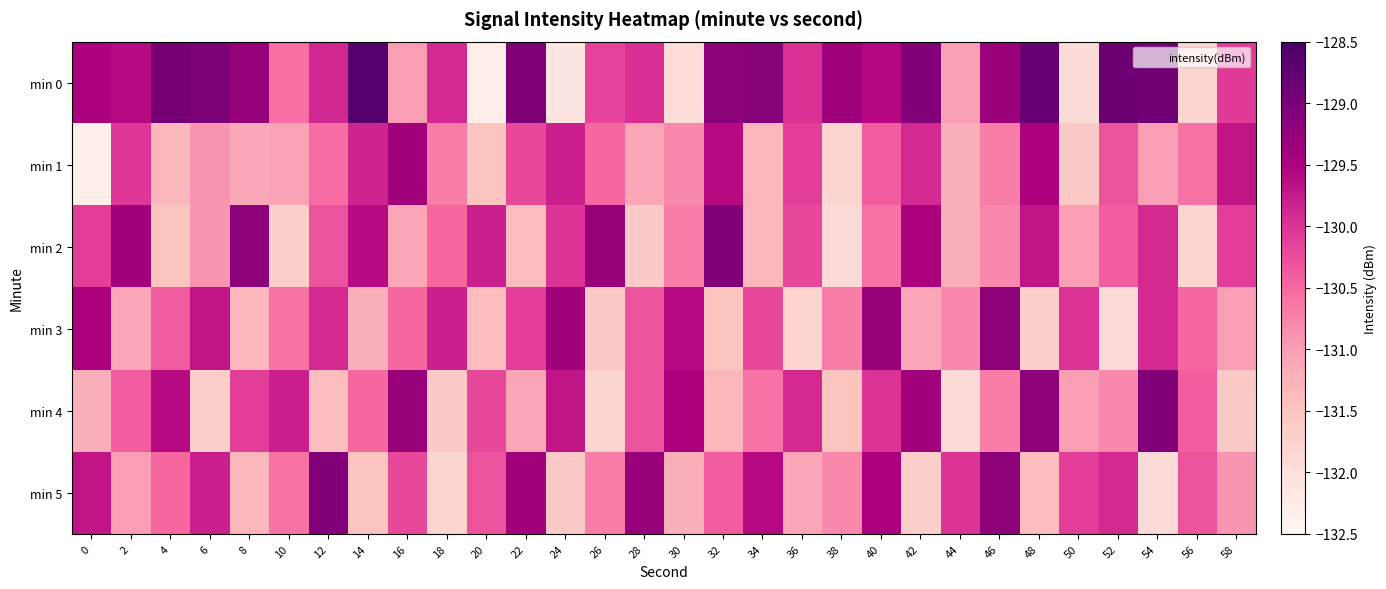

Count the number of categories in the chart.

30